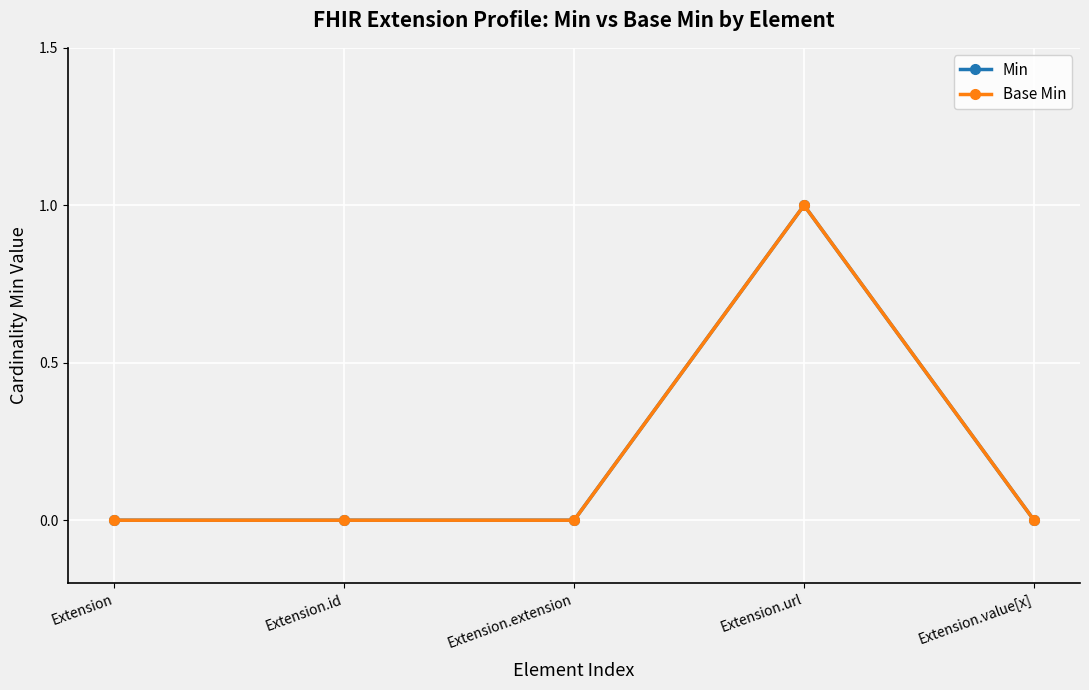

The value of Min at Extension.id is 0. True or false?

True